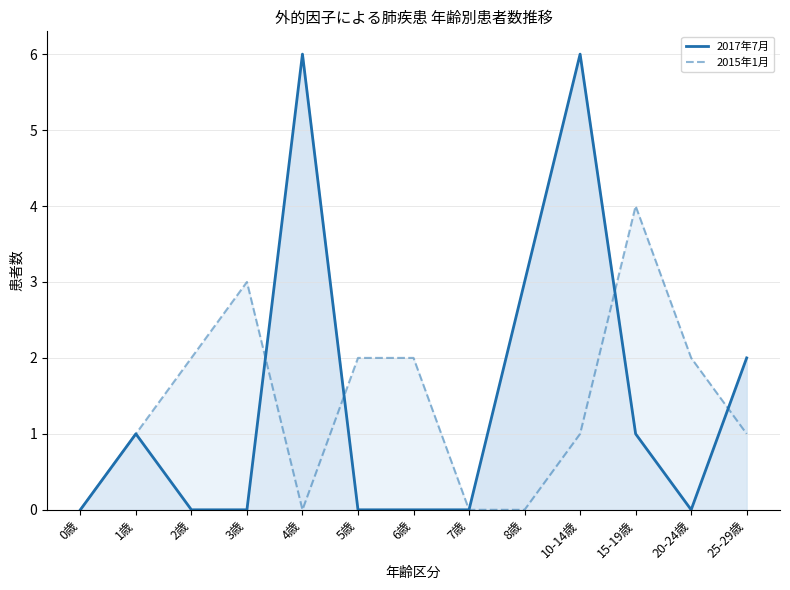

How many values in 2017年7月 are above zero?

6